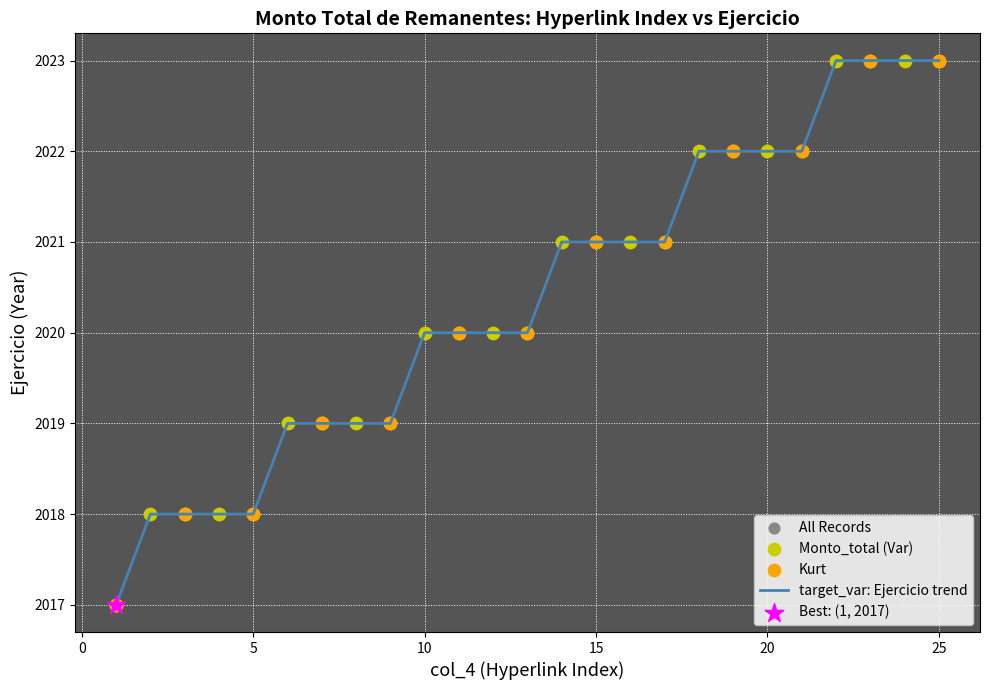

What is the greatest value displayed?

2023